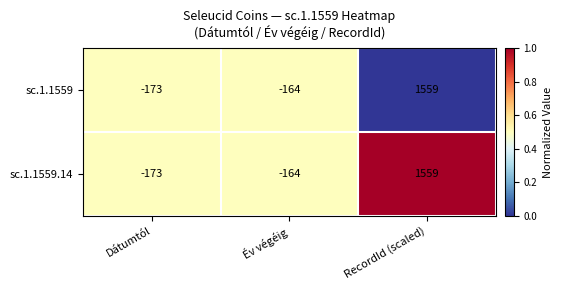

What value does the sc.1.1559.14 series have at Dátumtól?

-173